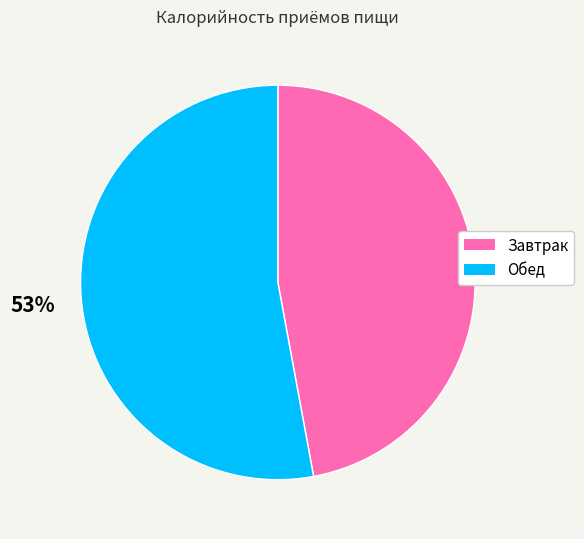

Do Завтрак and Обед together represent more than half of the pie?

Yes